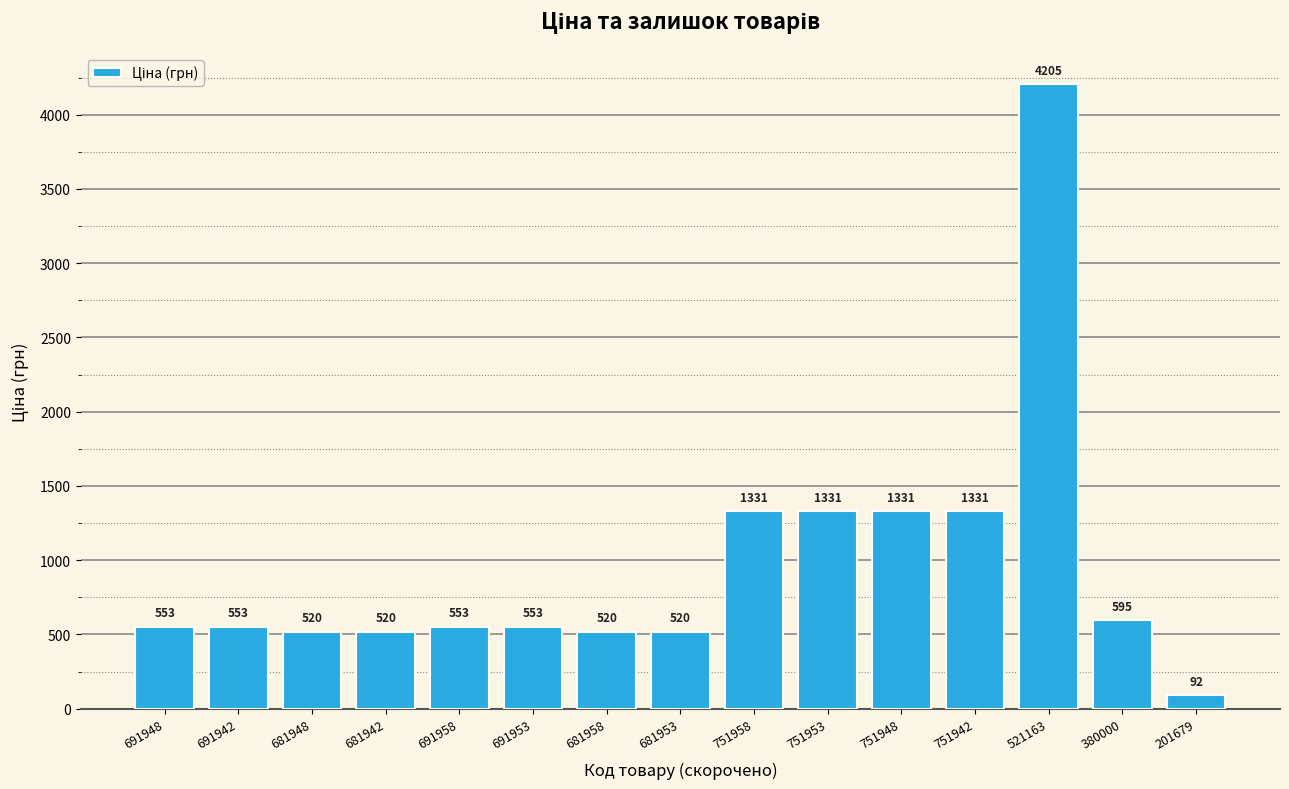

At which label does the data first exceed 552?

691948